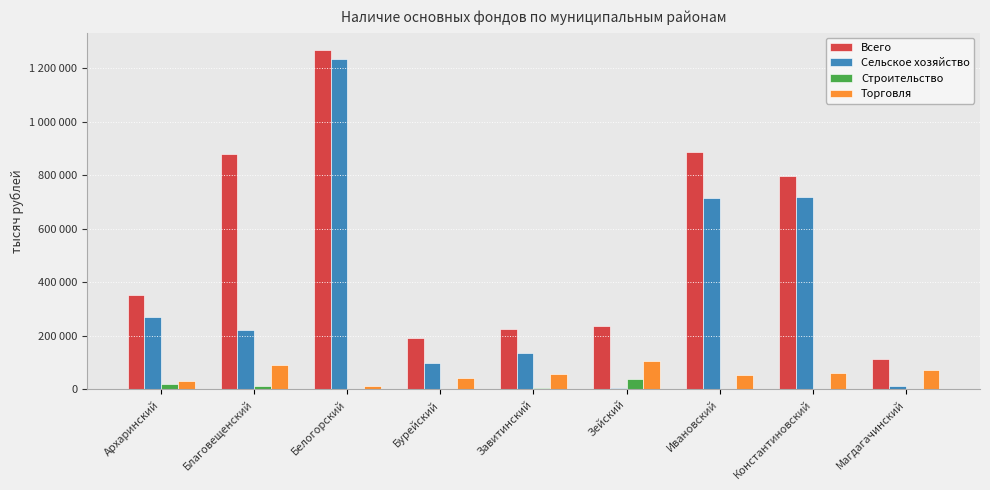

At Константиновский, list the series in order from smallest to largest.

Строительство, Торговля, Сельское хозяйство, Всего